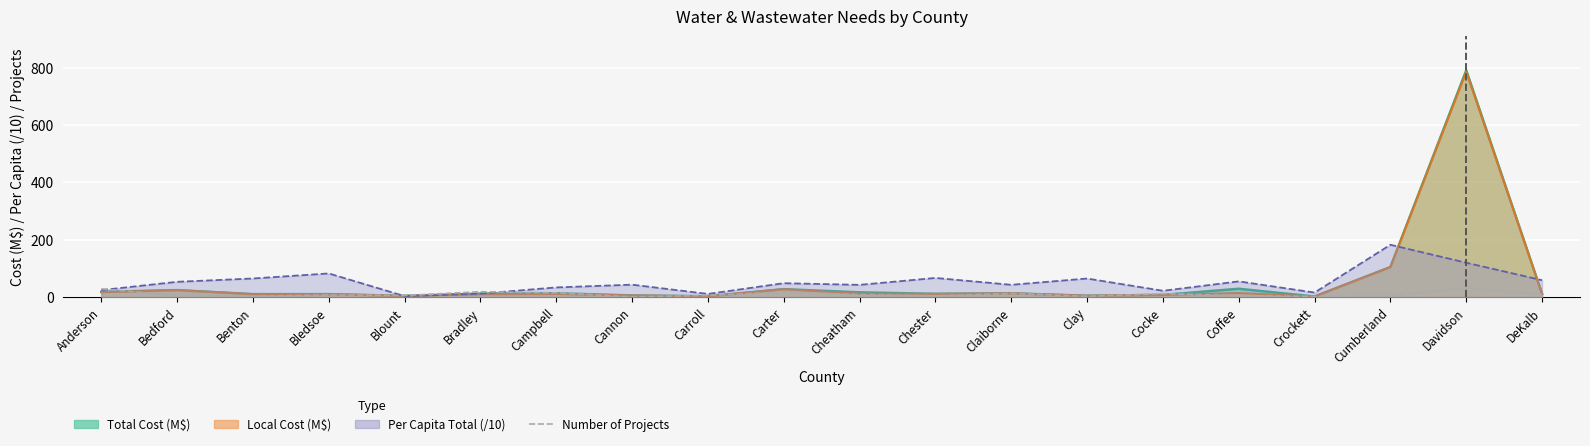

The value at Cumberland is 2. True or false?

False